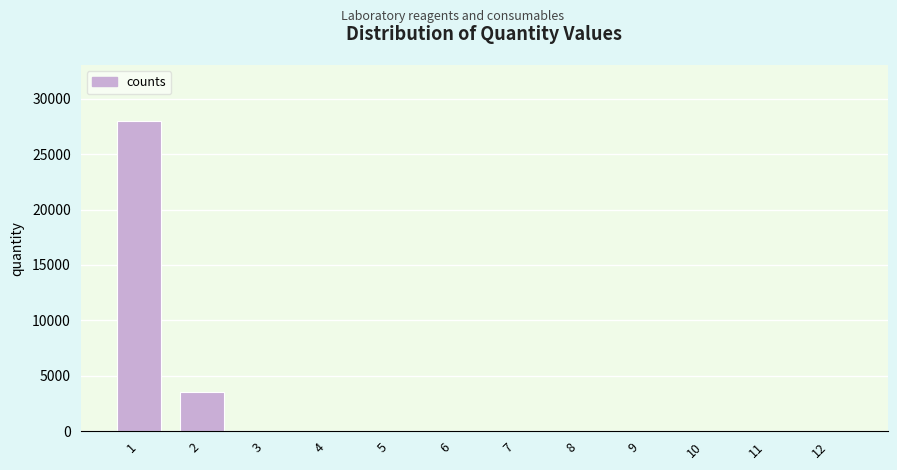

What is the sum of all values?

31596